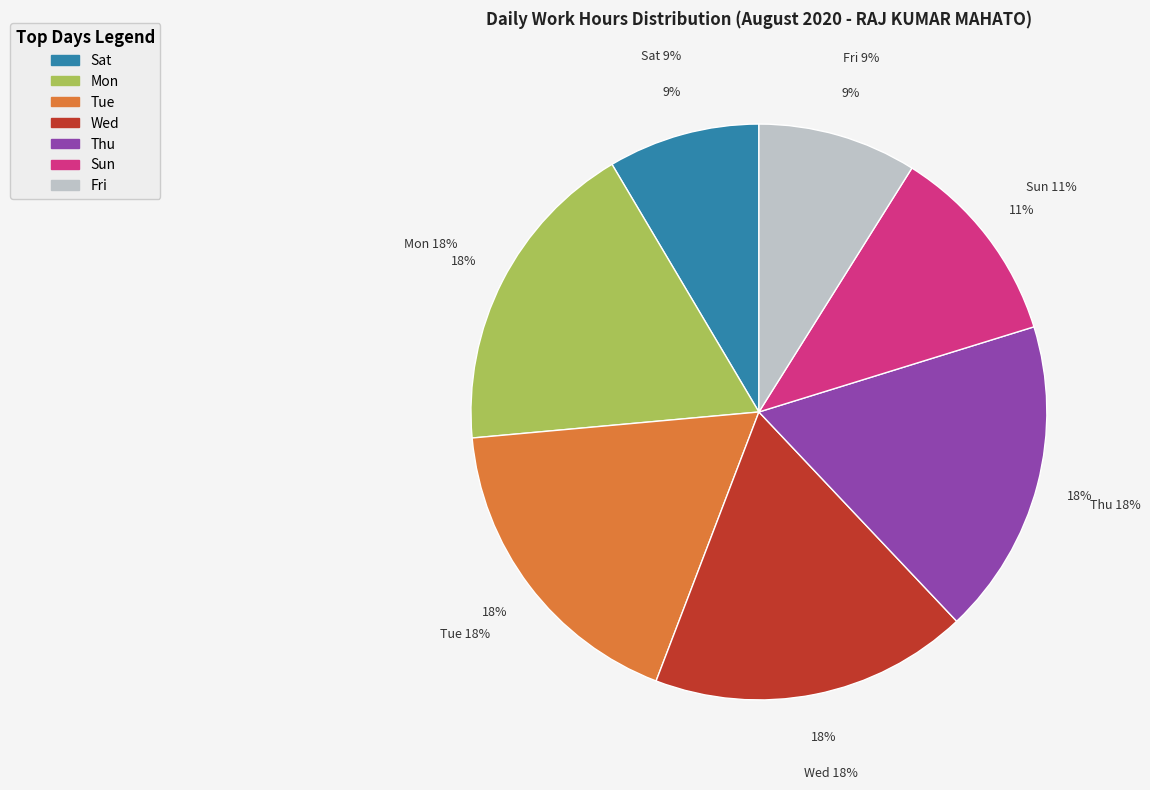

Does Mon(3) represent more than half of the total?

No